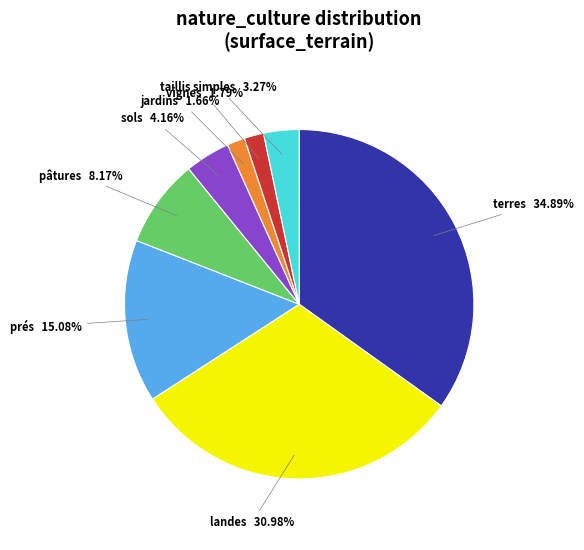

Does pâtures represent more than half of the total?

No